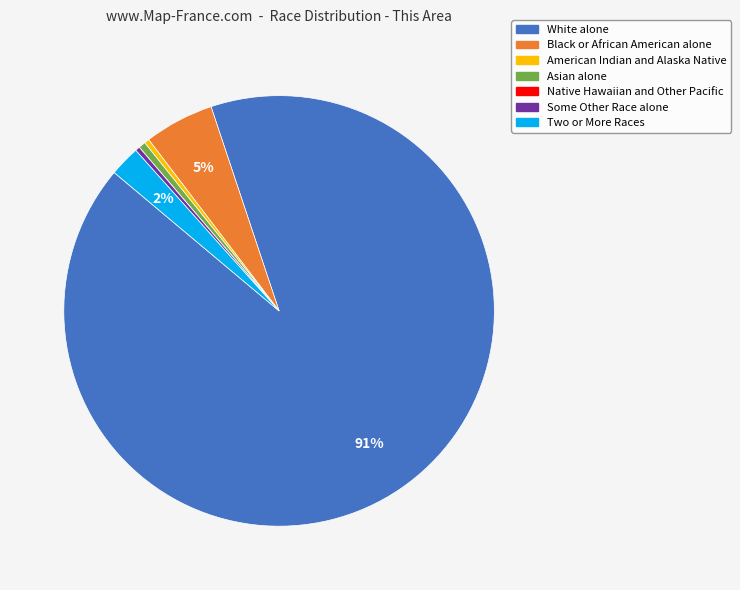

Which category has the biggest portion of the pie?

White alone